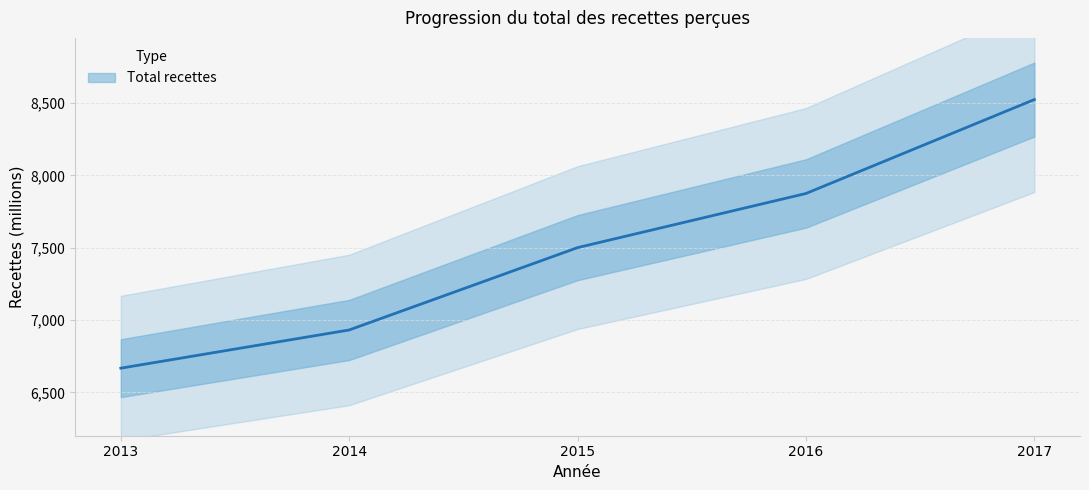

What is the minimum value shown in the chart?

6668